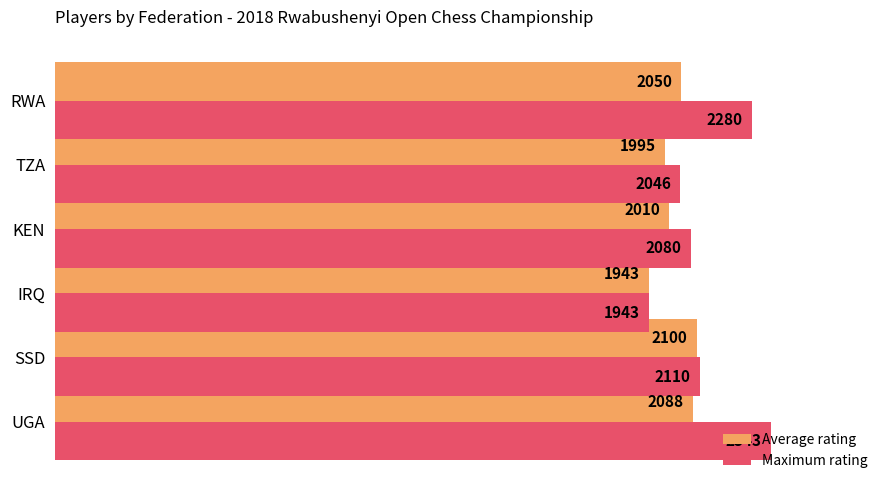

List the labels in order of Maximum rating value, largest first.

UGA, RWA, SSD, KEN, TZA, IRQ